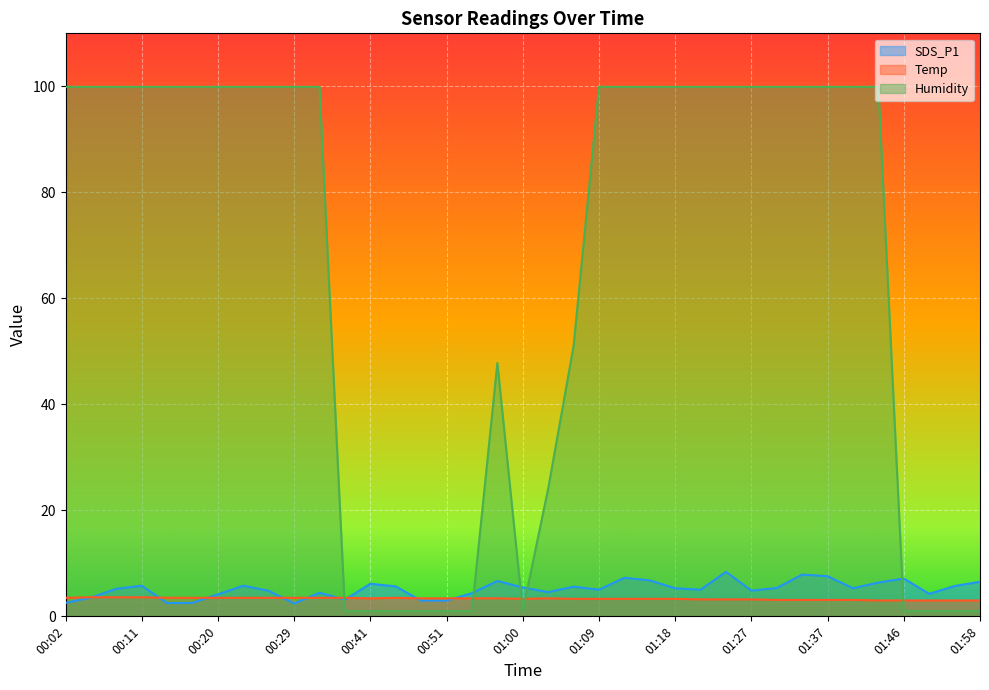

Rank the series at 01:06 from highest to lowest value.

Humidity, SDS_P1, Temp